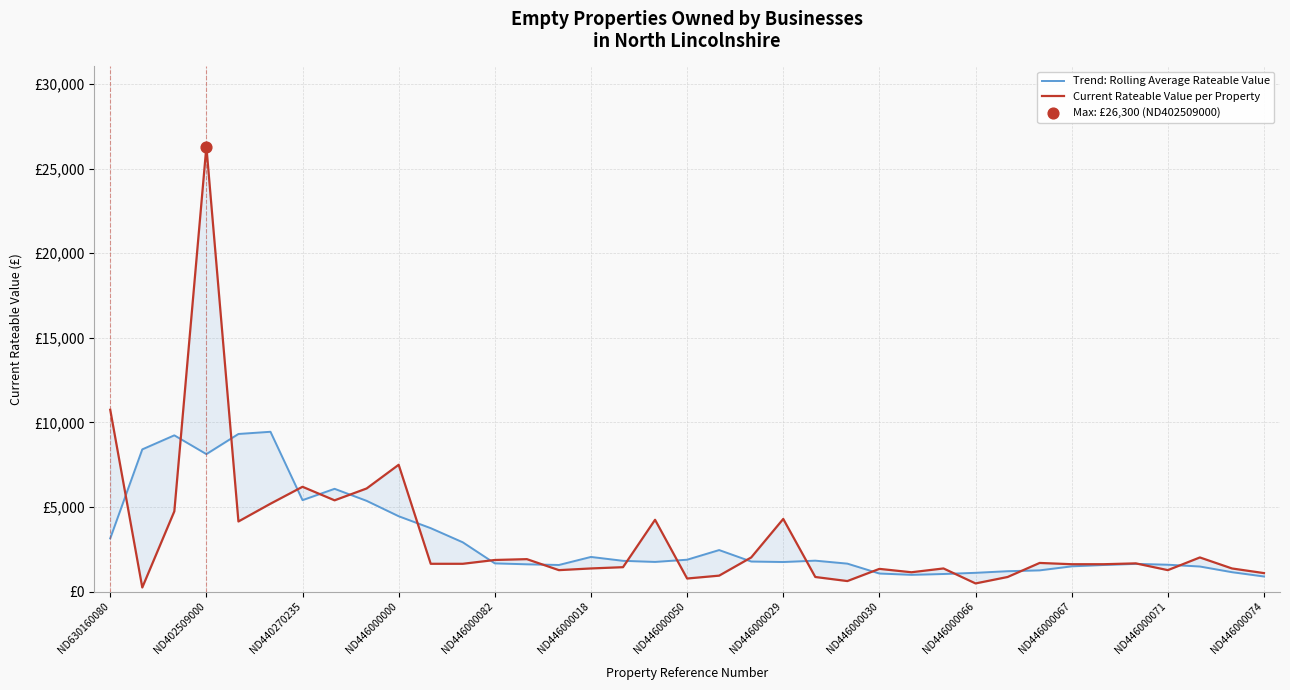

Which series has the largest total across all categories?

Current Rateable Value per Property